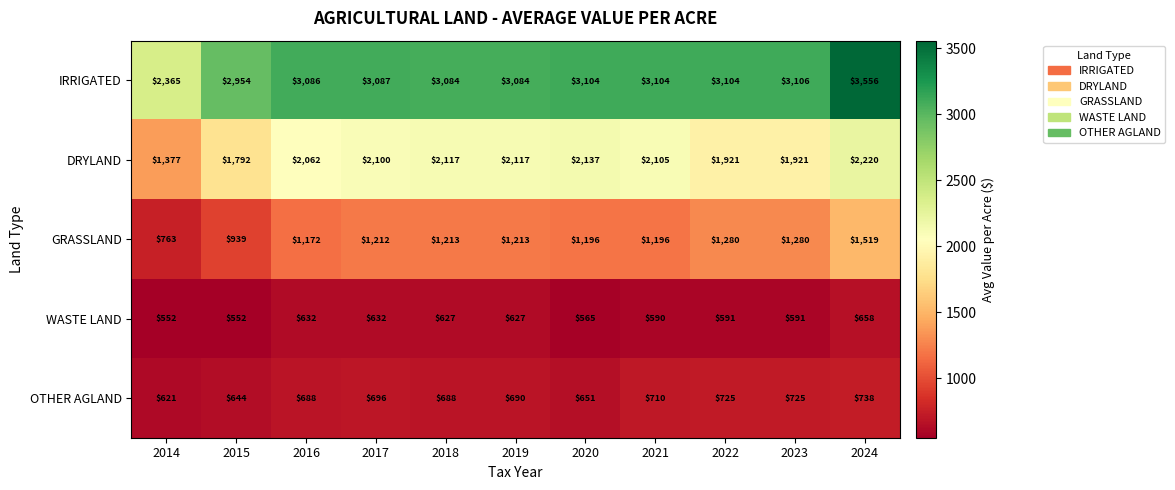

True or false: OTHER AGLAND has a value of 688 at 2018.

True